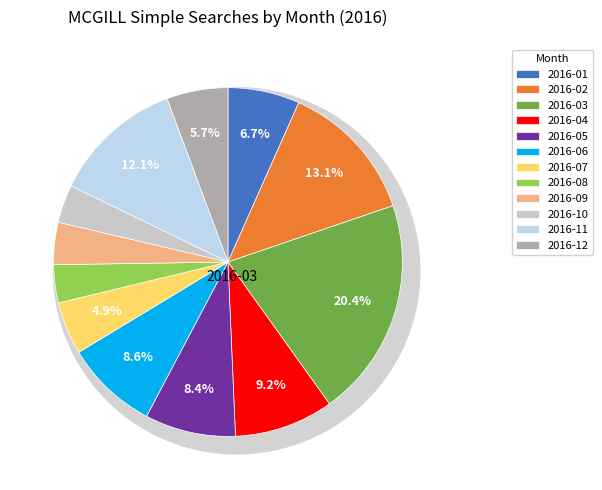

Which category has the smallest portion of the pie?

2016-08